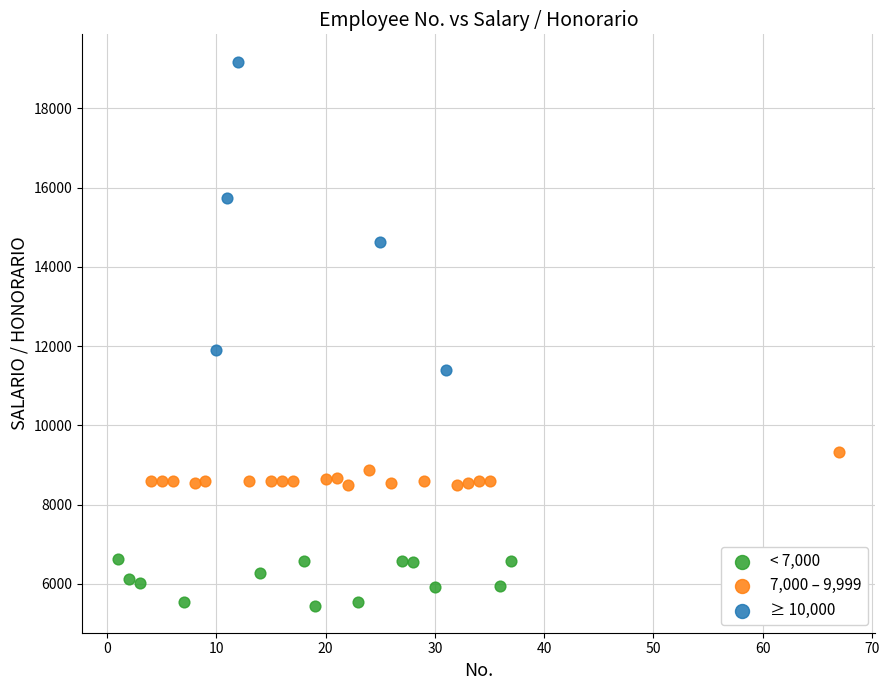

Which series reaches the maximum Y coordinate?

≥ 10,000